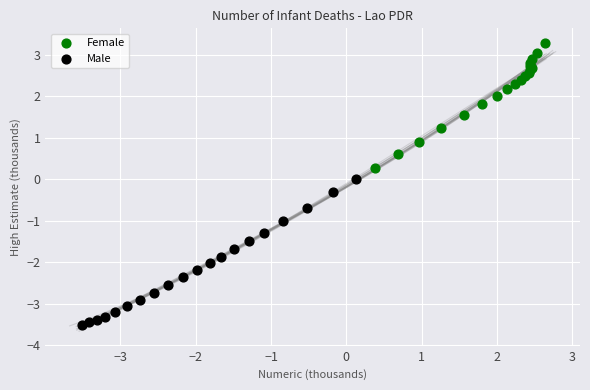

Which series reaches the minimum Y coordinate?

Male